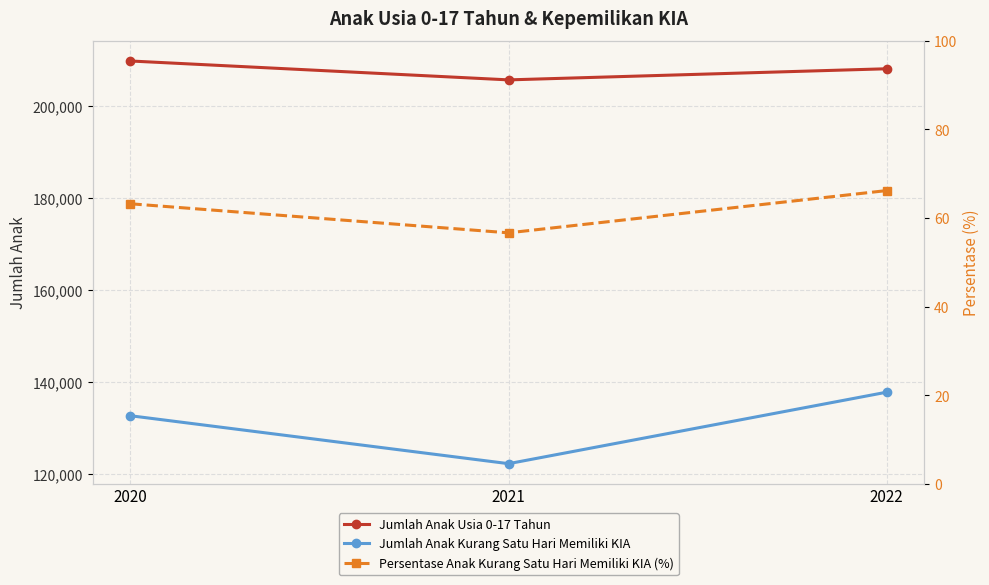

What is the spread (max minus min) of values at 2021?

205528.3